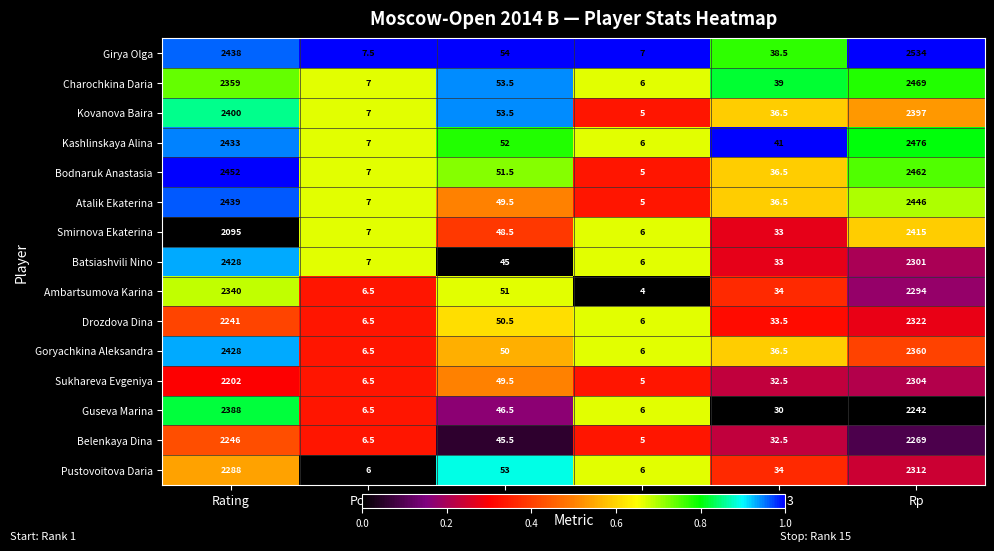

Which category has the lowest value in the Guseva Marina series?

Doп2